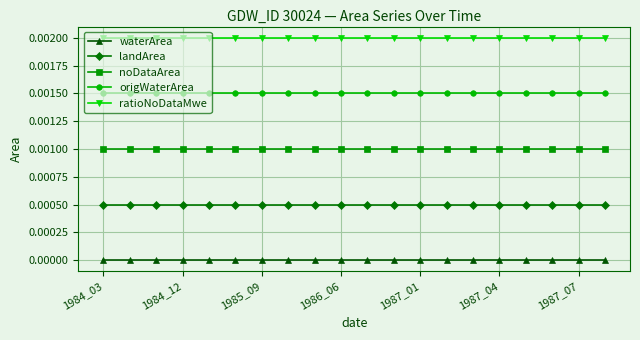

True or false: waterArea and ratioNoDataMwe intersect in this chart.

False